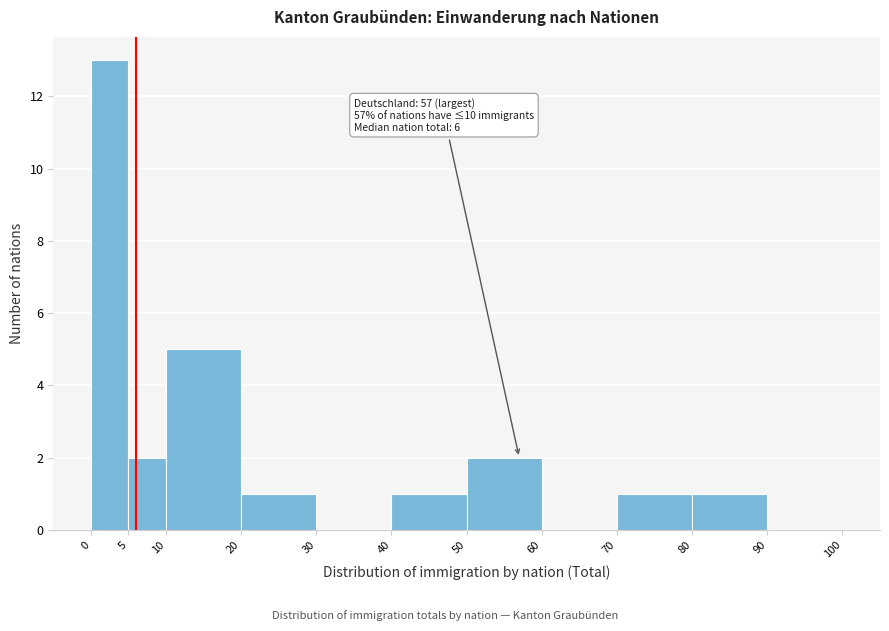

Over which range of the x-axis is the bar tallest?

0 to 5